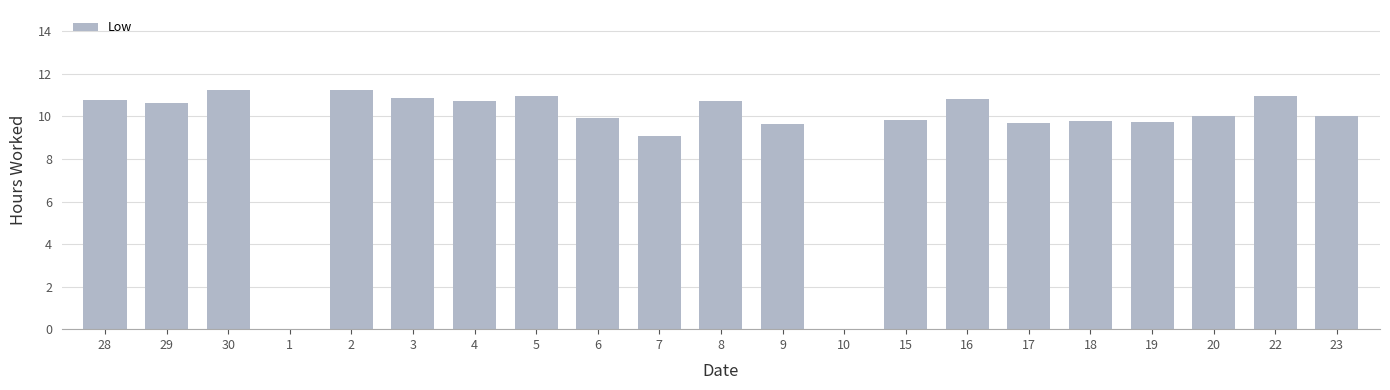

What is the sum of all values?

196.6